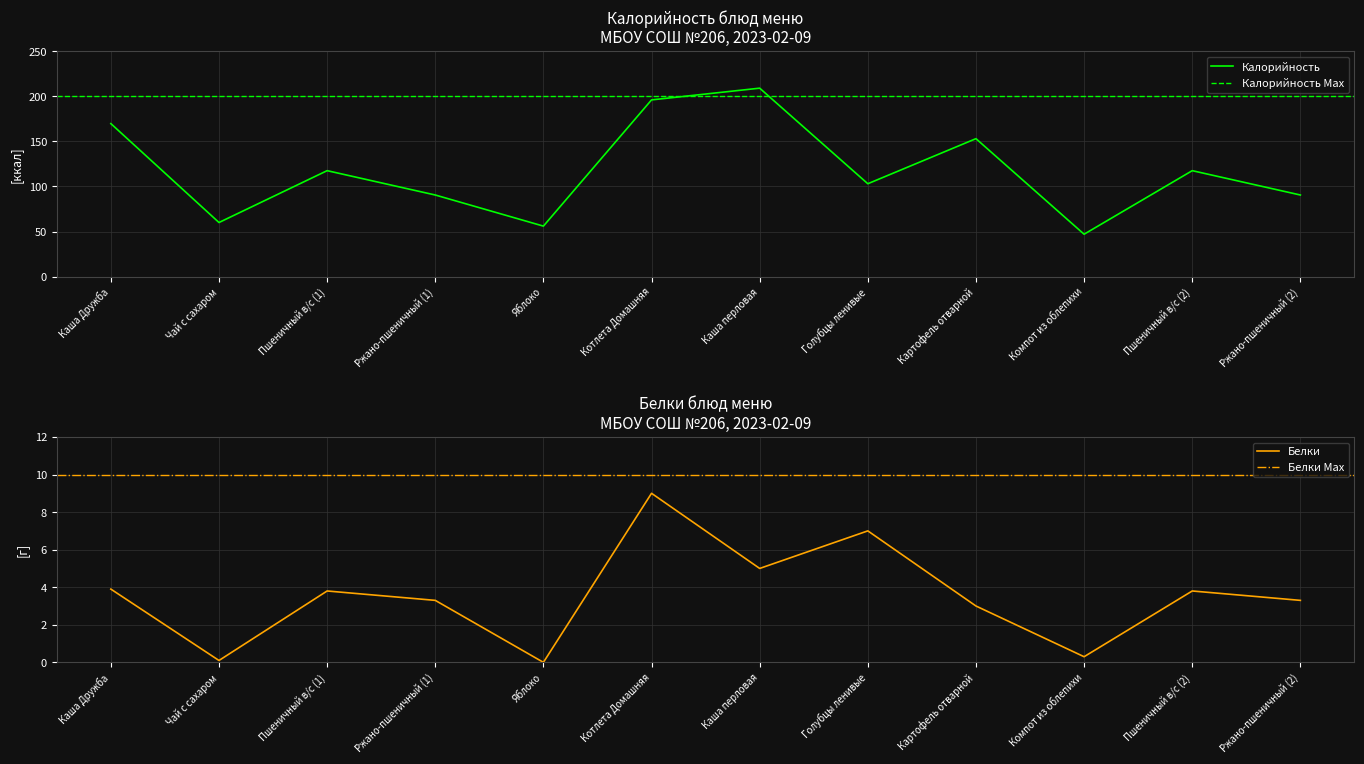

What is the sum of all Калорийность values?

1409.7